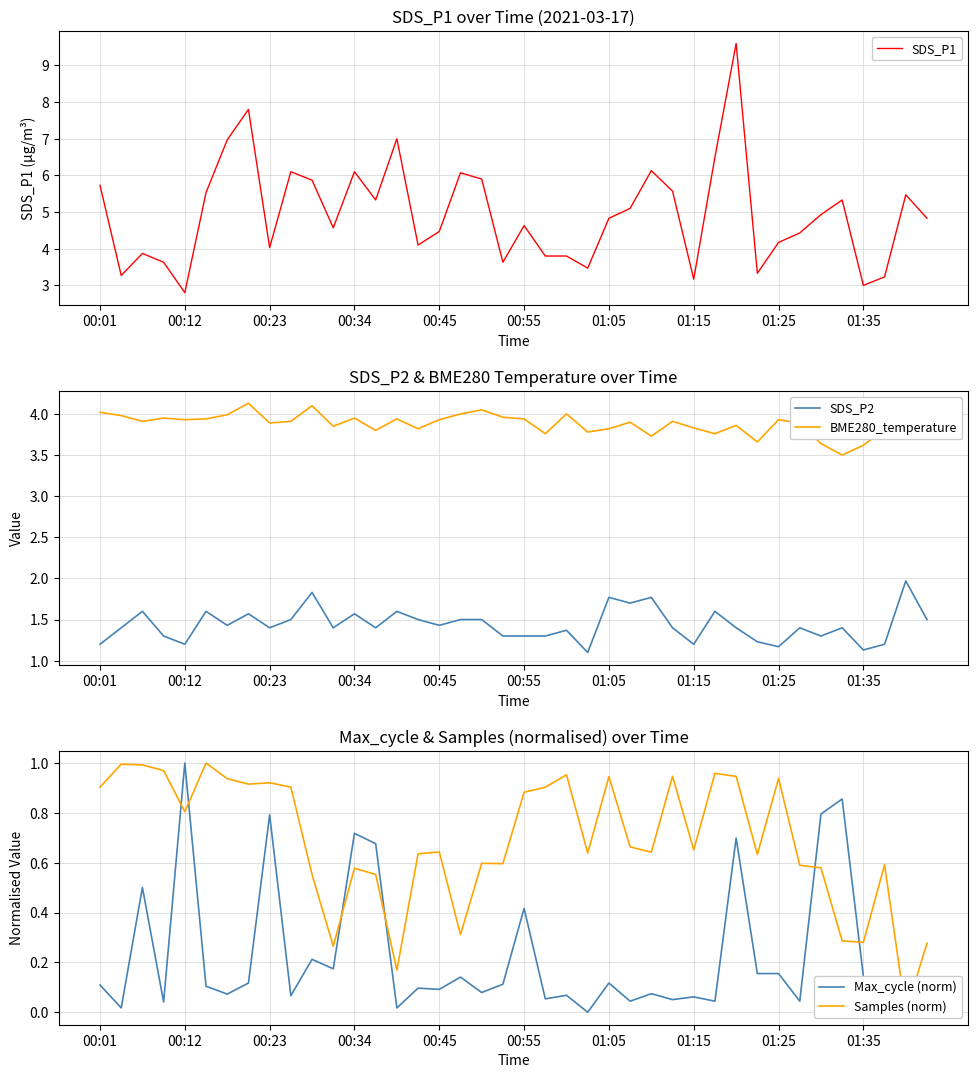

The value of SDS_P1 at 19 is 1.6. True or false?

False